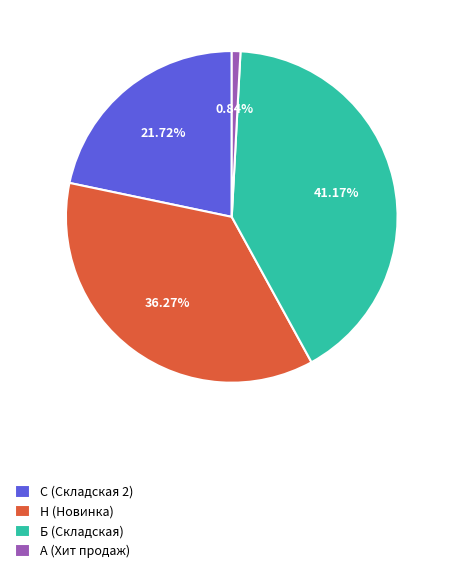

Rank the categories by value from lowest to highest.

А (Хит продаж), С (Складская 2), Н (Новинка), Б (Складская)